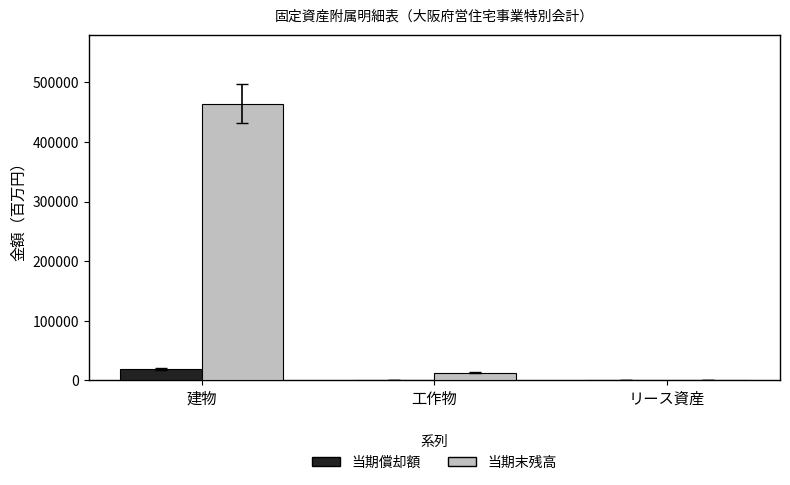

Which series has the largest total across all categories?

当期末残高